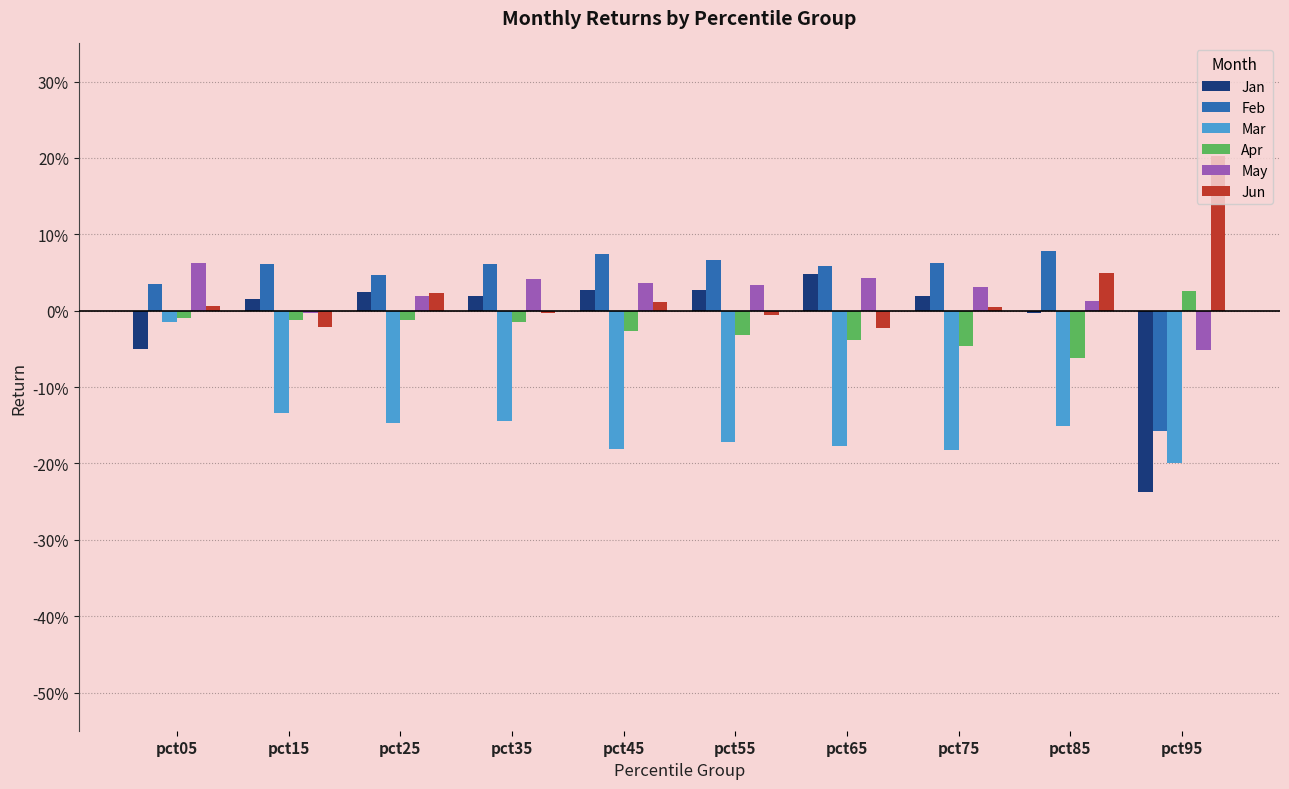

What are all the series names shown in the legend?

Jan, Feb, Mar, Apr, May, Jun